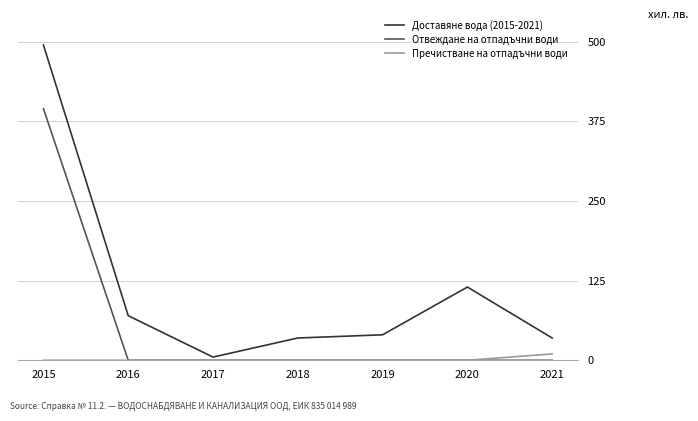

What is the highest value of the Отвеждане на отпадъчни води series?

395